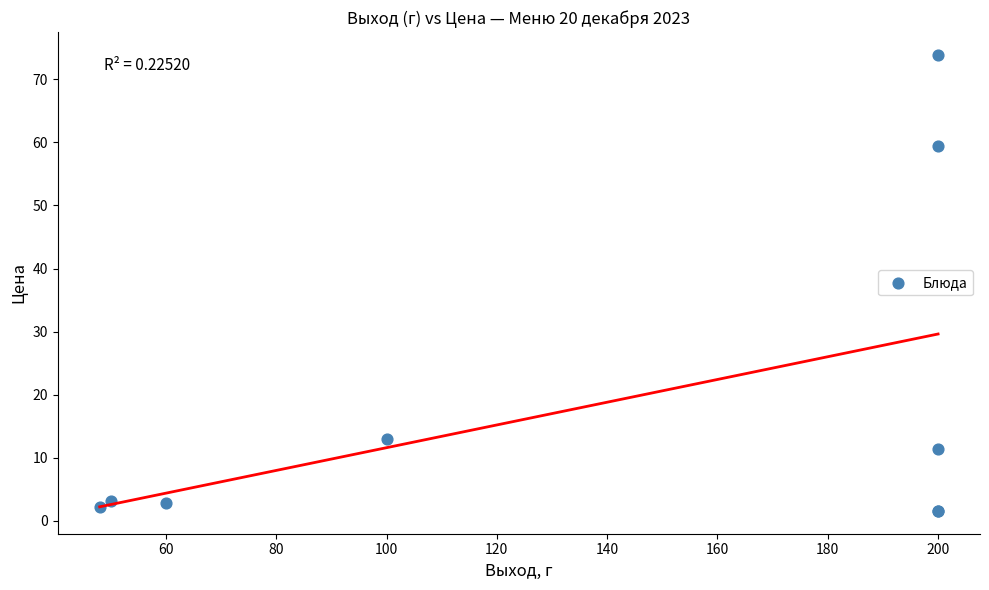

What Y value in the scatter plot is closest to 37?

59.4